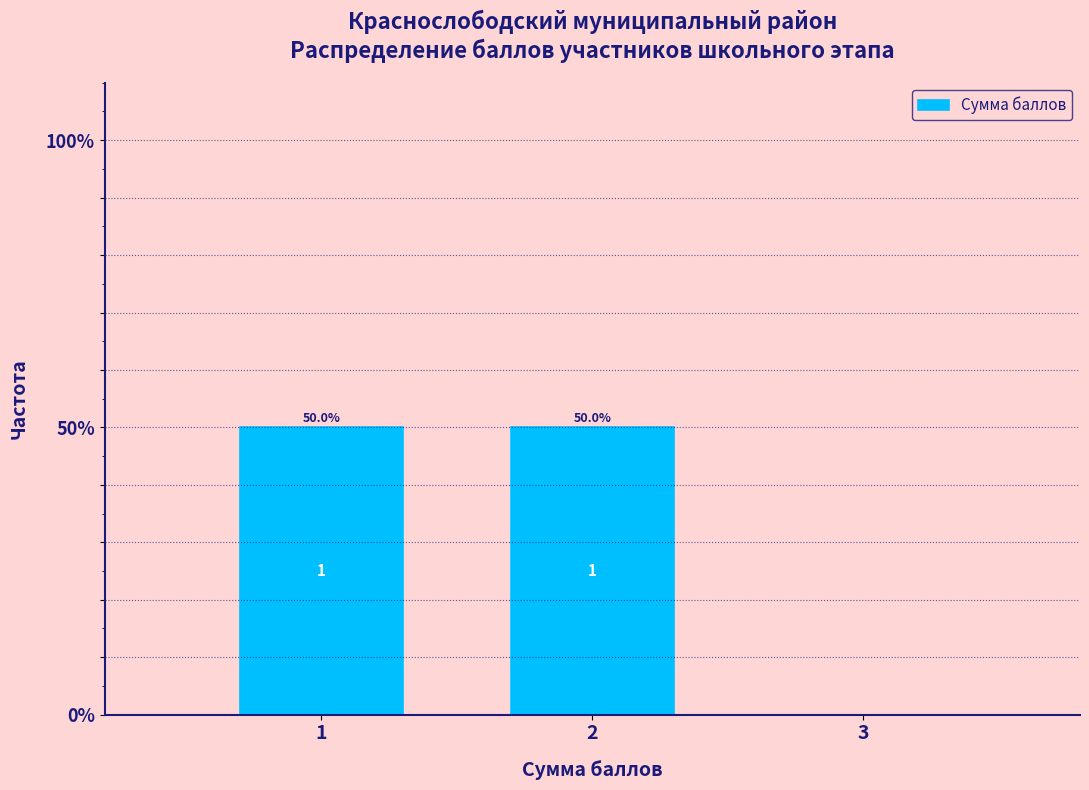

Reading left to right, transcribe all the data shown in this chart.

1=50	2=50	3=0